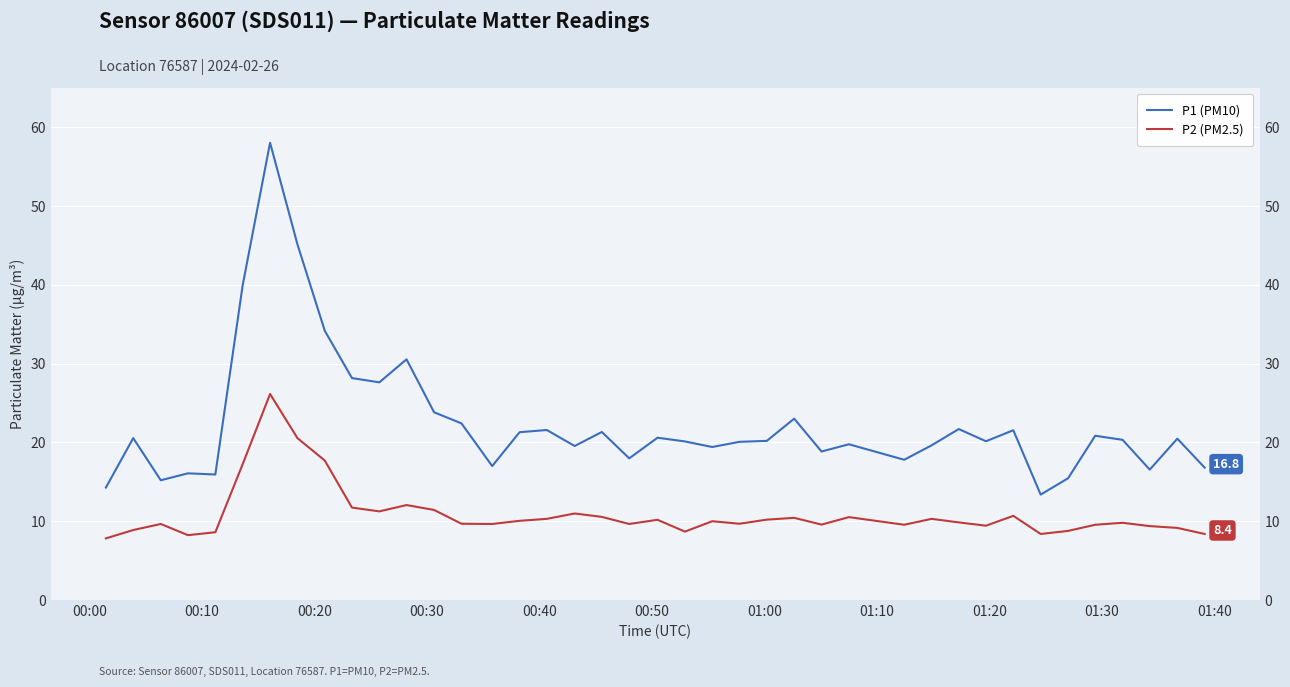

List the series in order of their peak value, lowest first.

P2 (PM2.5), P1 (PM10)